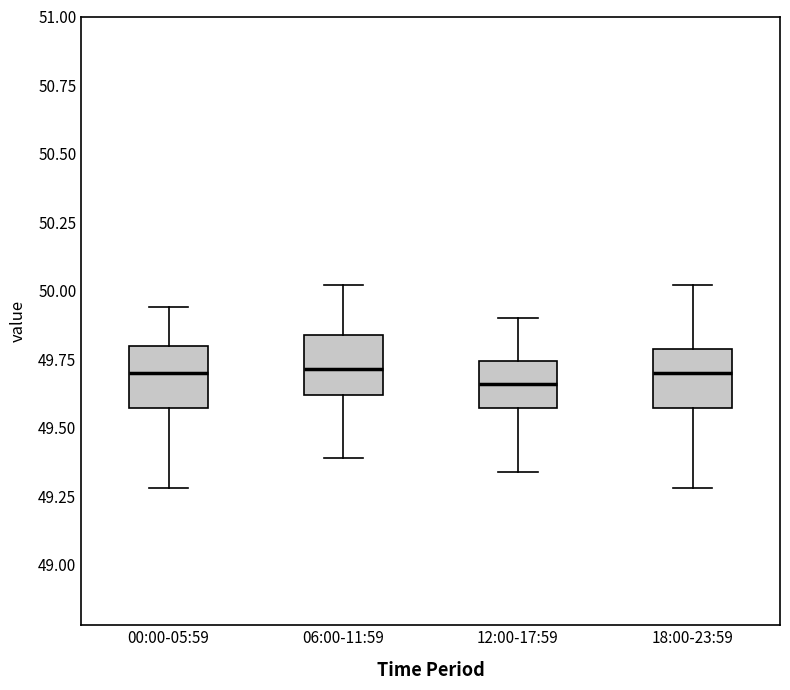

Reading left to right, read every box against the y-axis: the position of its median line, the range the box covers, and the ends of its whiskers. The values are not printed on the chart, so give them approximately, as read against the axis.

00:00-05:59: median 49.70, box 49.55 to 49.80, whiskers 49.30 to 49.95
06:00-11:59: median 49.70, box 49.60 to 49.85, whiskers 49.40 to 50.00
12:00-17:59: median 49.65, box 49.55 to 49.75, whiskers 49.35 to 49.90
18:00-23:59: median 49.70, box 49.55 to 49.80, whiskers 49.30 to 50.00